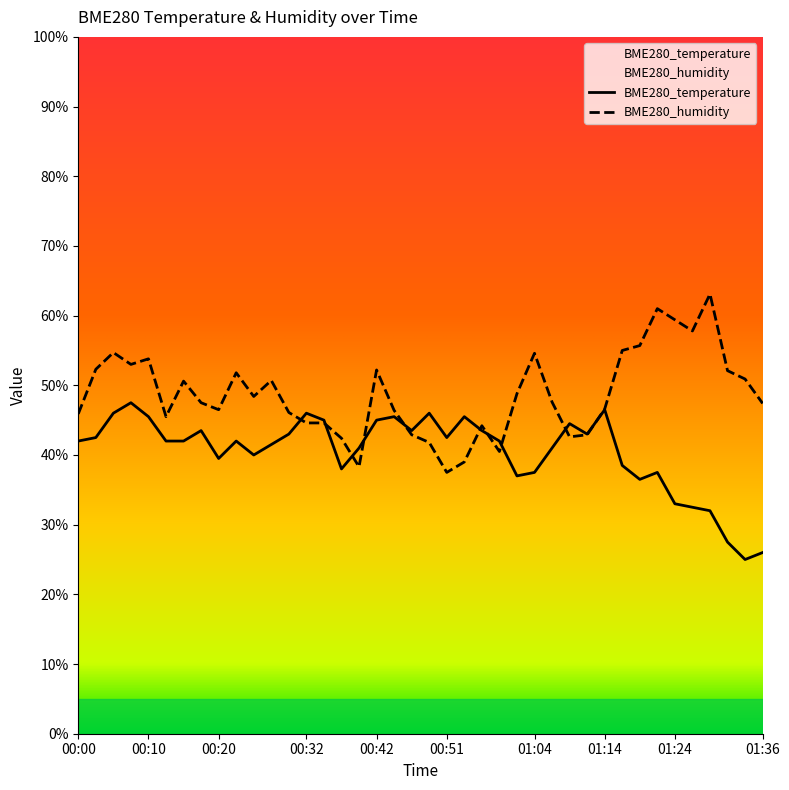

In BME280_humidity, how many points are lower than both neighbors (excluding endpoints)?

9